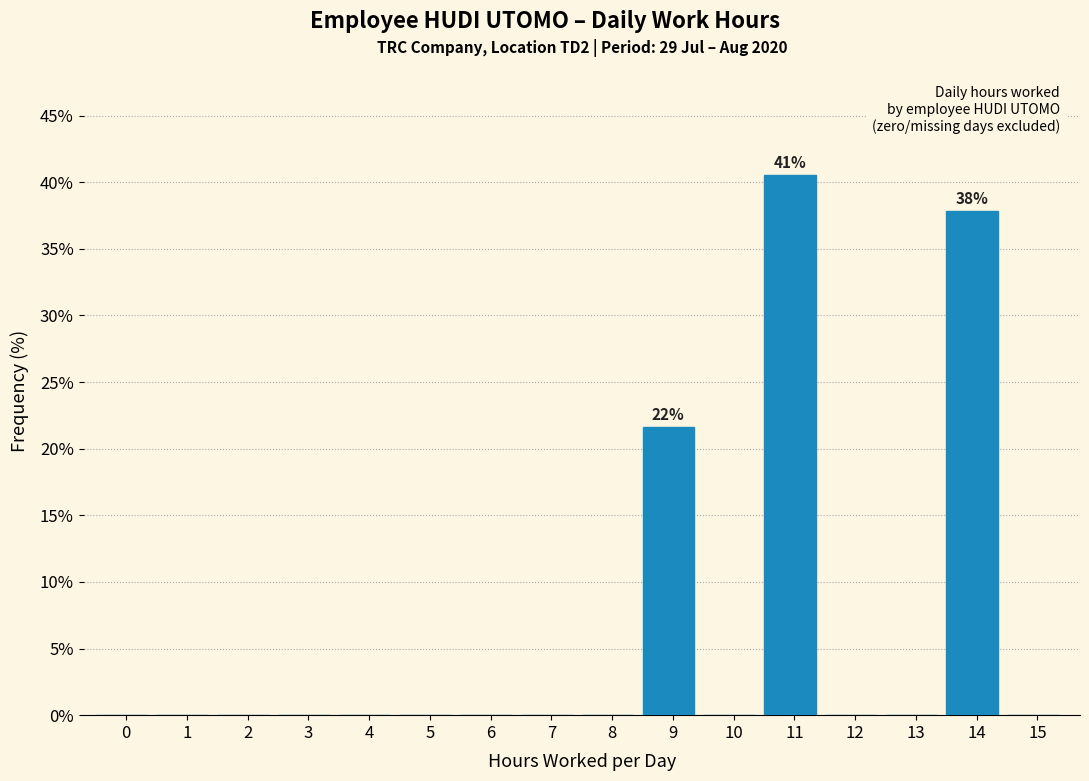

Reading right to left, list all the values displayed in this chart.

15=0.0	14=37.8	13=0.0	12=0.0	11=40.5	10=0.0	9=21.6	8=0.0	7=0.0	6=0.0	5=0.0	4=0.0	3=0.0	2=0.0	1=0.0	0=0.0